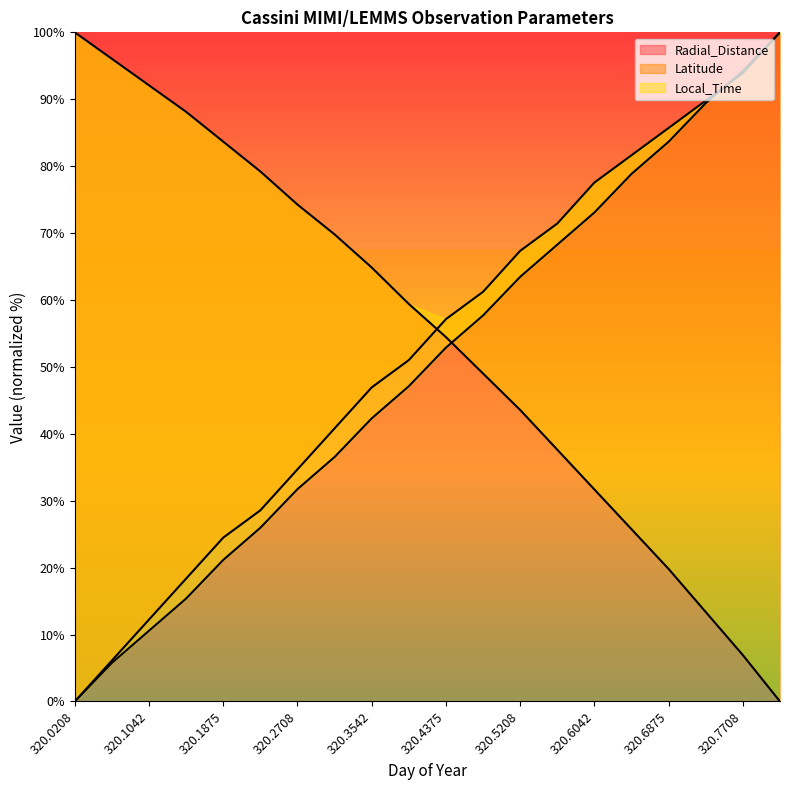

How many data points in Radial_Distance are above 59?

10